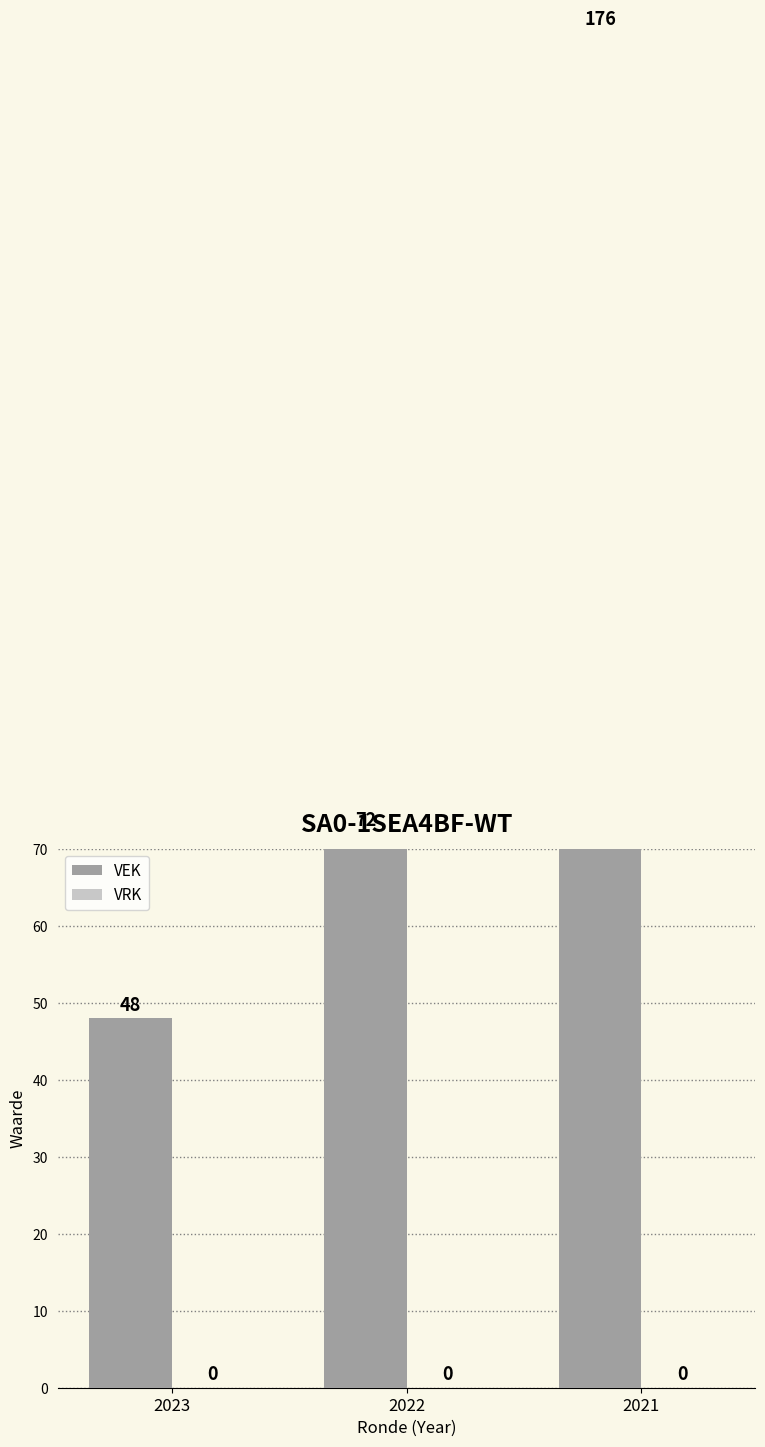

The value of VEK at 2022 is 72. True or false?

True